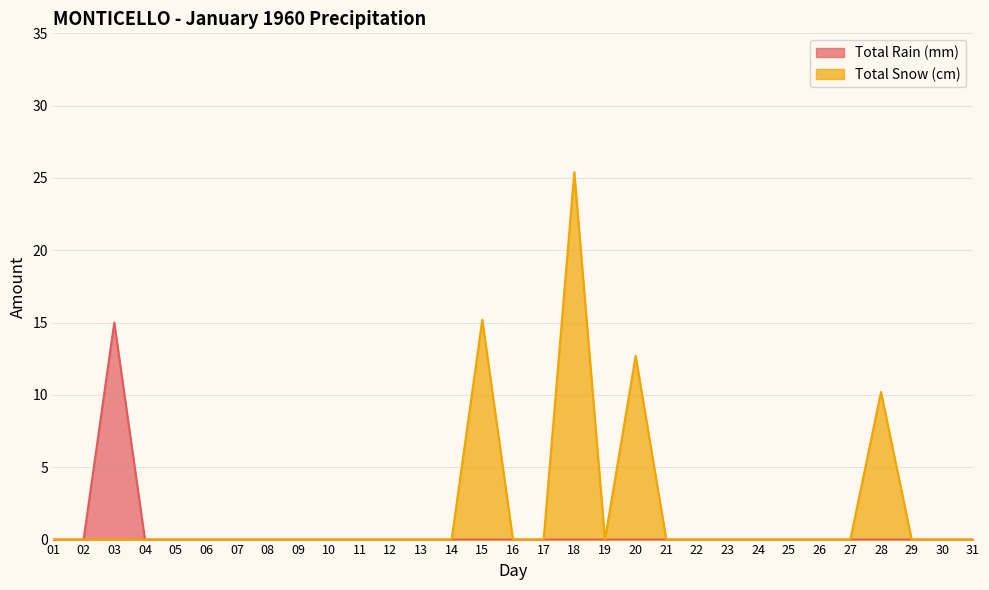

Between 15 and 26, which is larger?

15